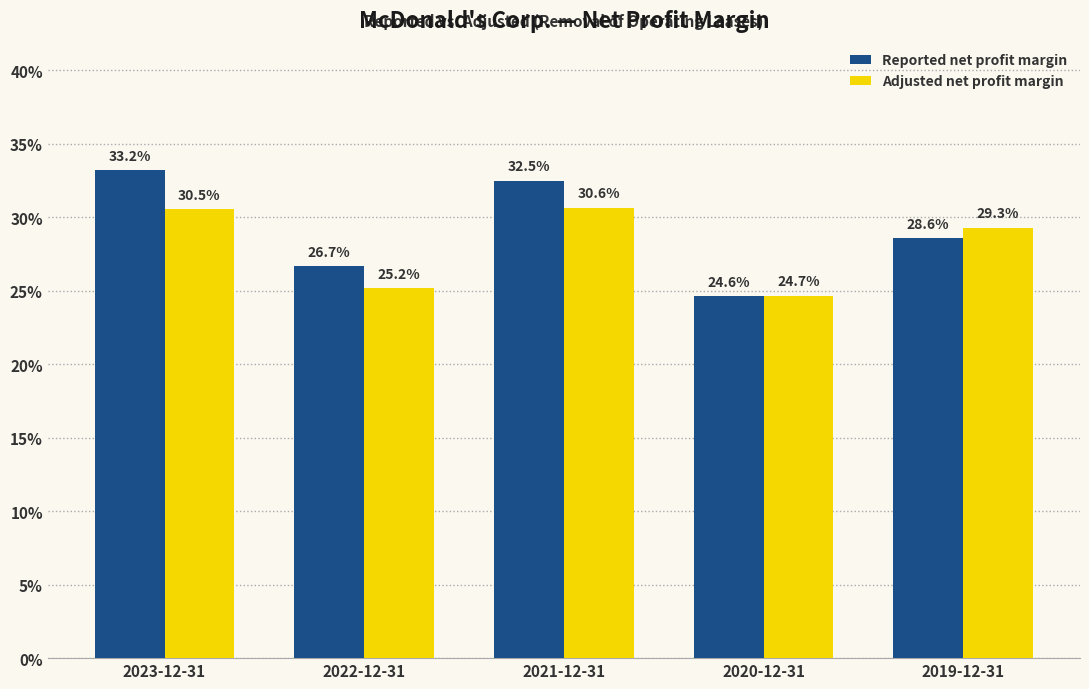

Which series has the largest total across all categories?

Reported net profit margin